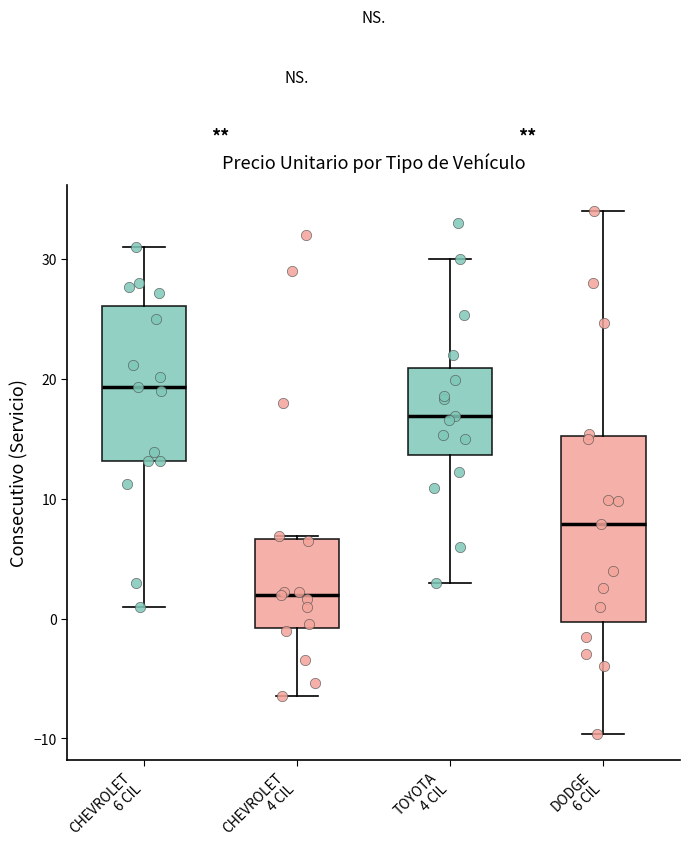

Comparing the boxes themselves (not the whiskers), which one is the tallest?

DODGE 6 CIL